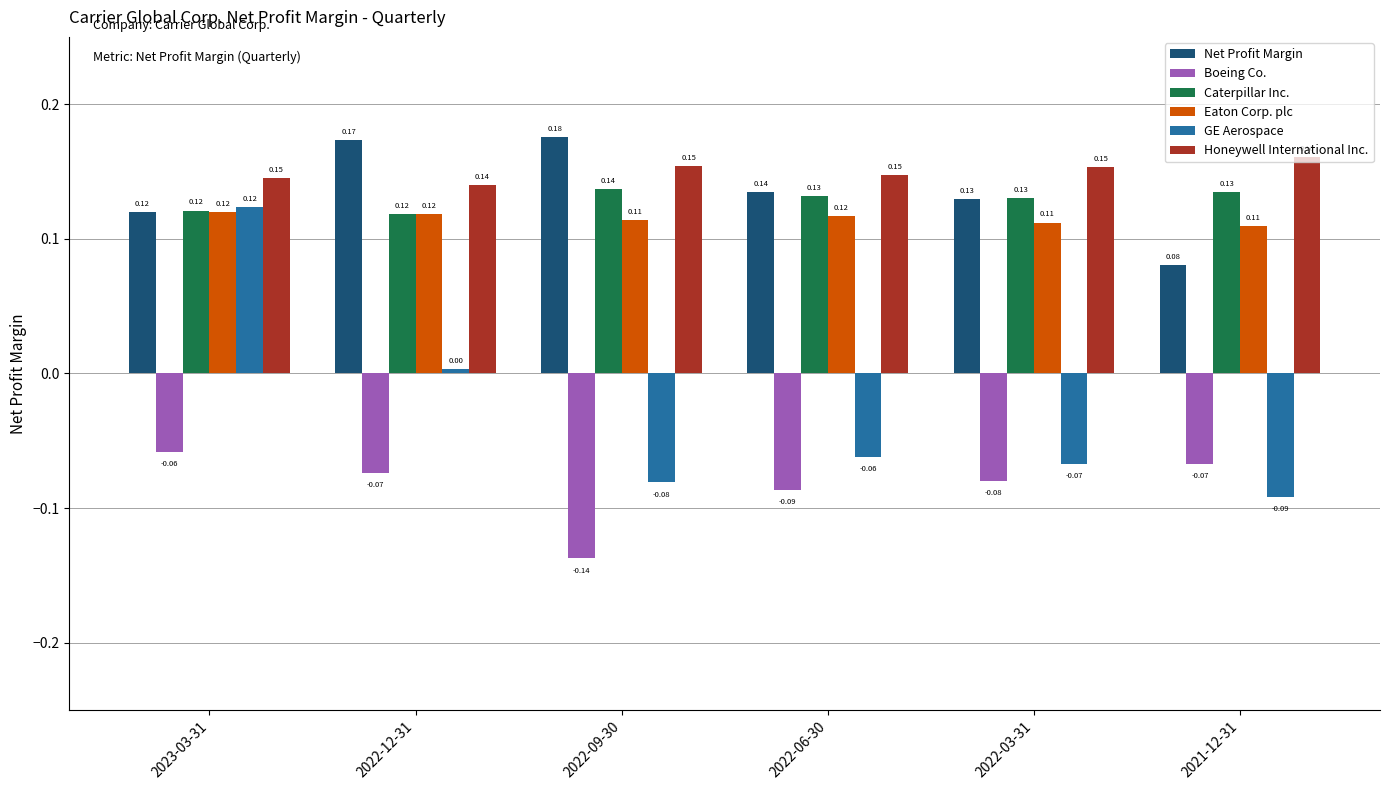

What is the total value across all series at 2022-03-31?

0.4